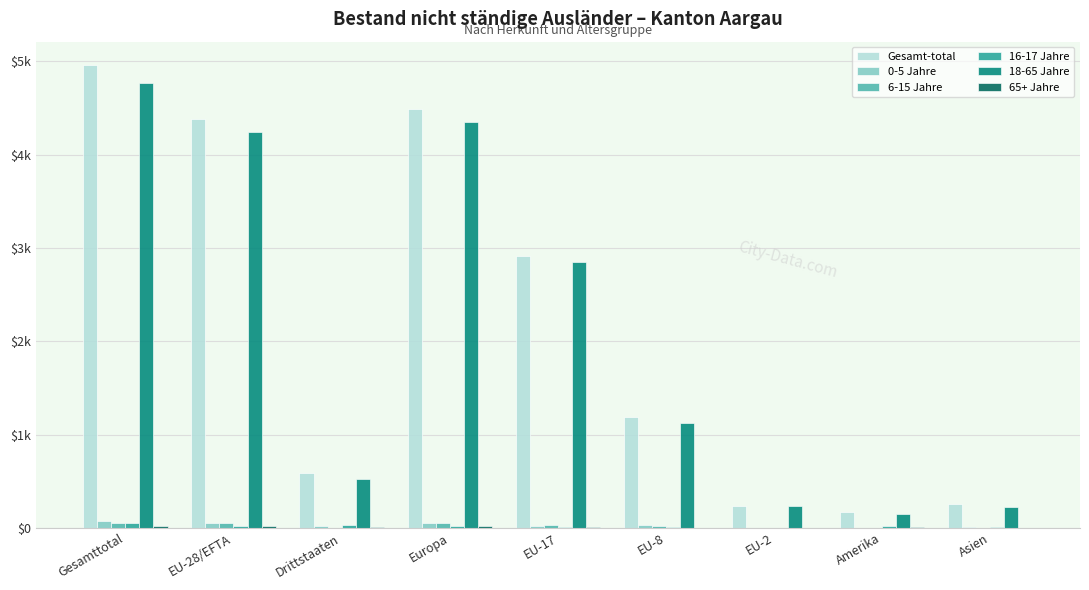

Does the chart contain stacked bars?

No